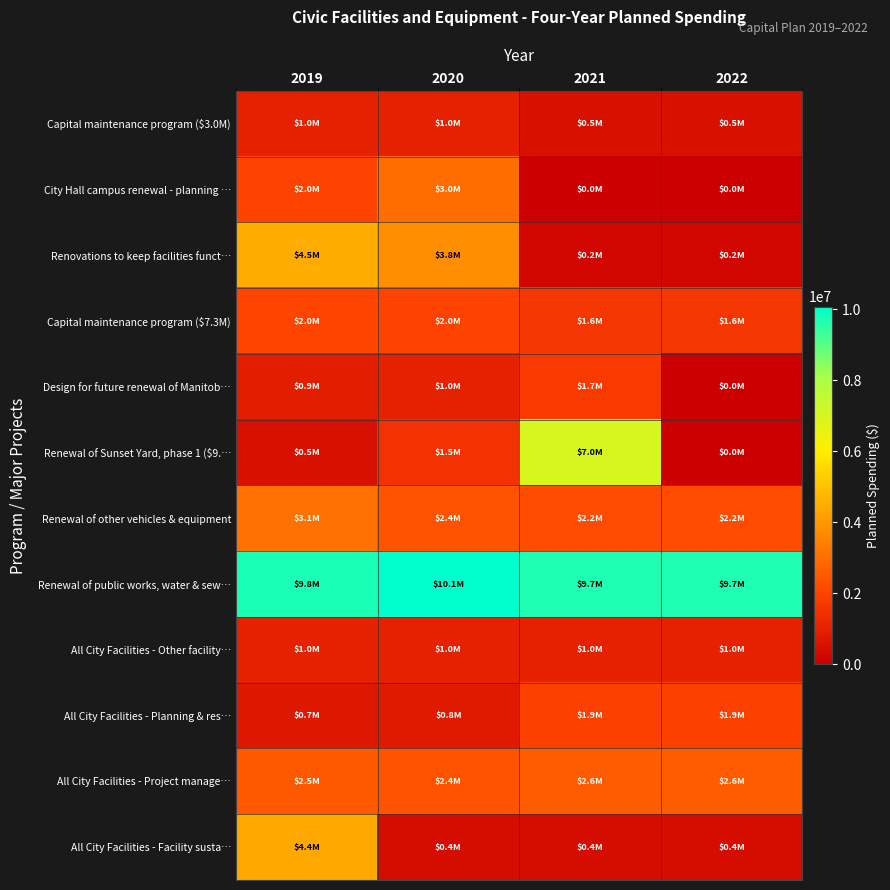

List the series in order of their peak value, lowest first.

Capital maintenance program ($3.0M), All City Facilities - Other facility…, Design for future renewal of Manitob…, All City Facilities - Planning & res…, Capital maintenance program ($7.3M), All City Facilities - Project manage…, City Hall campus renewal - planning …, Renewal of other vehicles & equipment, All City Facilities - Facility susta…, Renovations to keep facilities funct…, Renewal of Sunset Yard, phase 1 ($9.…, Renewal of public works, water & sew…